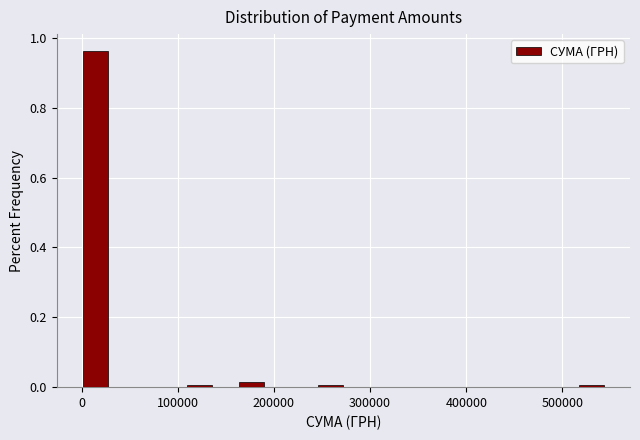

Read against the x-axis, roughly where is the centre of the tallest bar?

10000